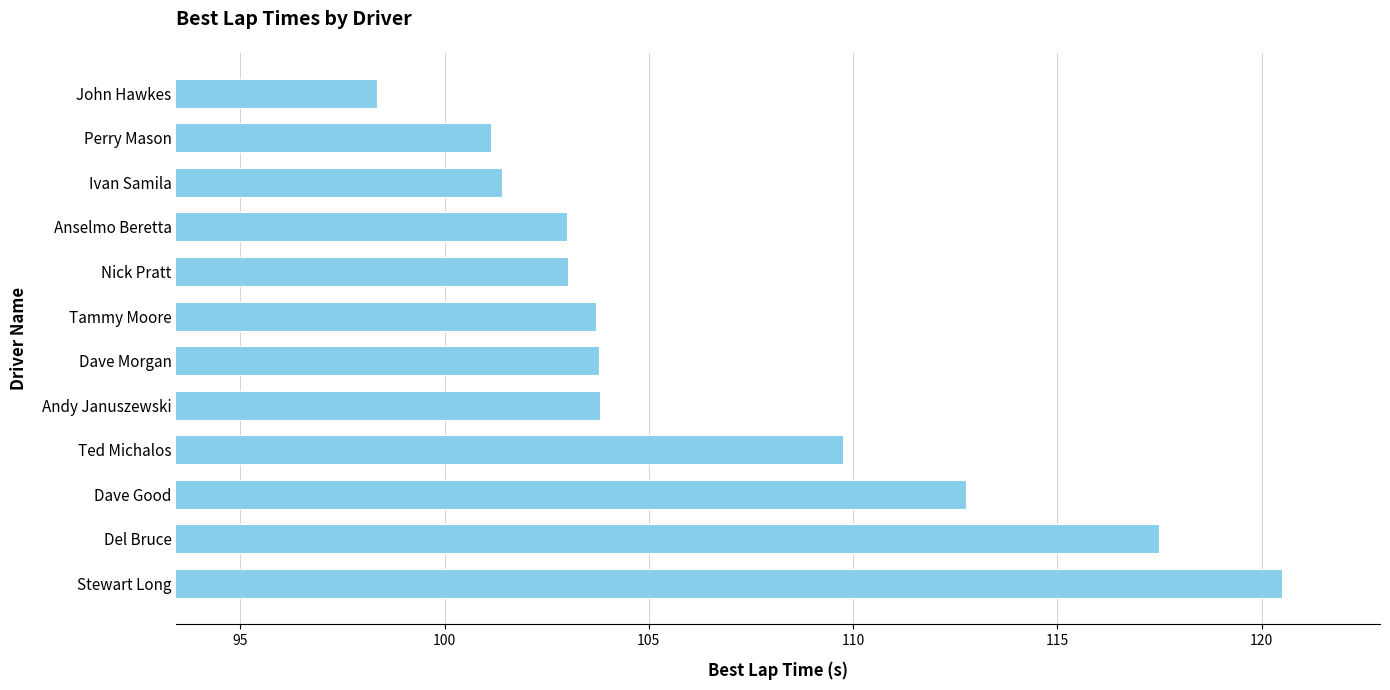

How many distinct data groups are displayed?

1